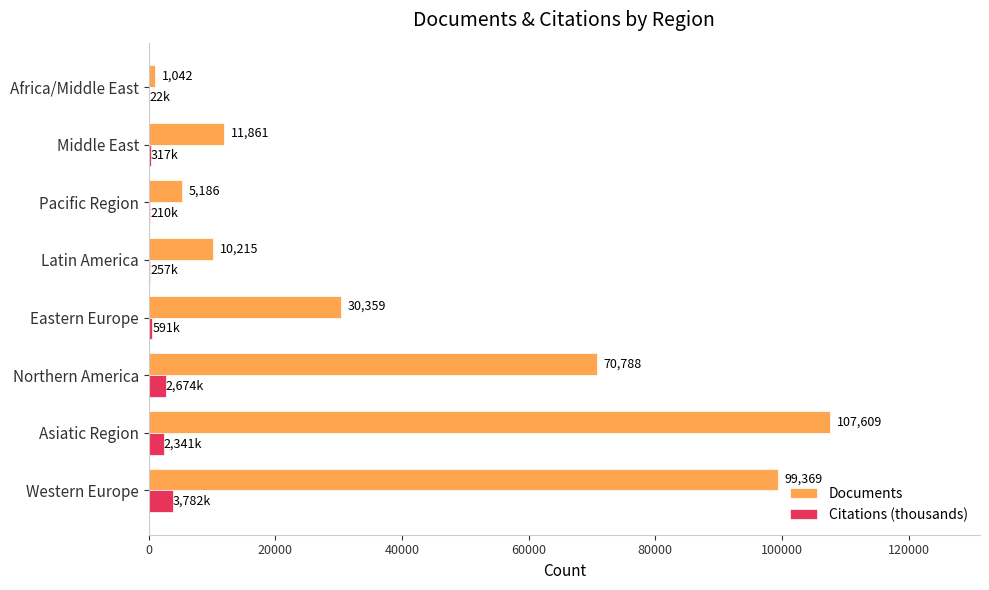

The value of Citations (thousands) at Western Europe is 3782.1. True or false?

True